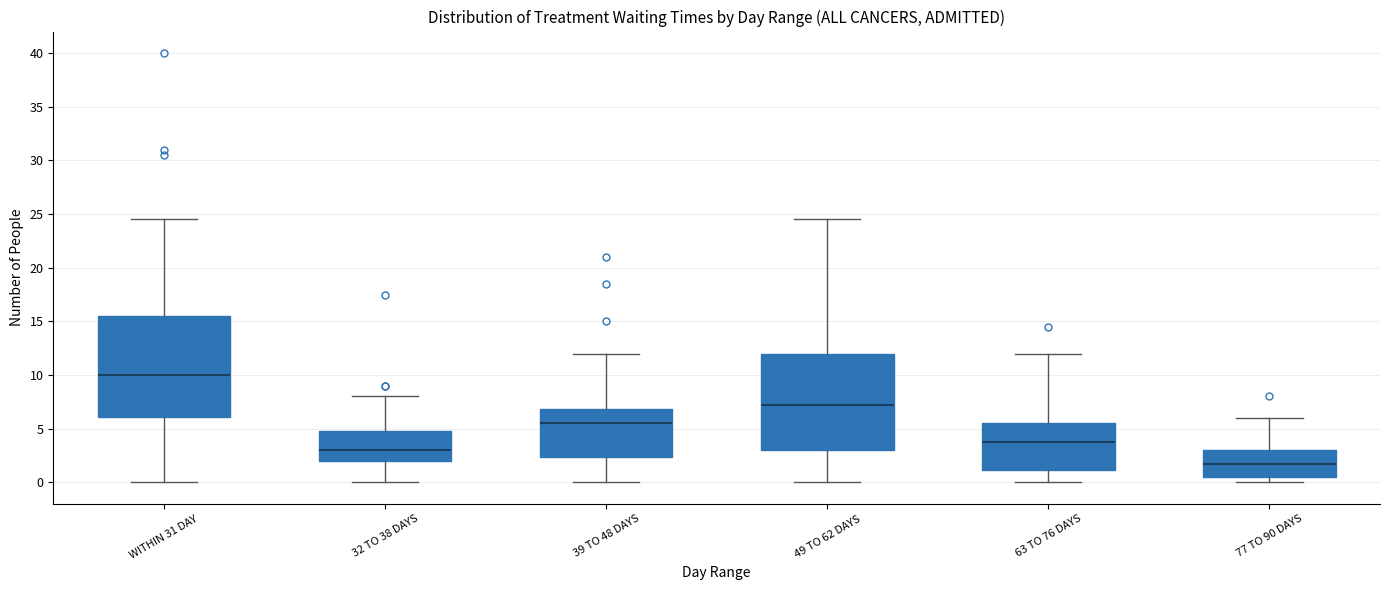

Reading left to right, read every box against the y-axis: the position of its median line, the range the box covers, and the ends of its whiskers. The values are not printed on the chart, so give them approximately, as read against the axis.

WITHIN 31 DAY: median 10.0, box 6.0 to 15.5, whiskers 0.0 to 24.5
32 TO 38 DAYS: median 3.0, box 2.0 to 5.0, whiskers 0.0 to 8.0
39 TO 48 DAYS: median 5.5, box 2.5 to 7.0, whiskers 0.0 to 12.0
49 TO 62 DAYS: median 7.5, box 3.0 to 12.0, whiskers 0.0 to 24.5
63 TO 76 DAYS: median 4.0, box 1.0 to 5.5, whiskers 0.0 to 12.0
77 TO 90 DAYS: median 2.0, box 0.5 to 3.0, whiskers 0.0 to 6.0